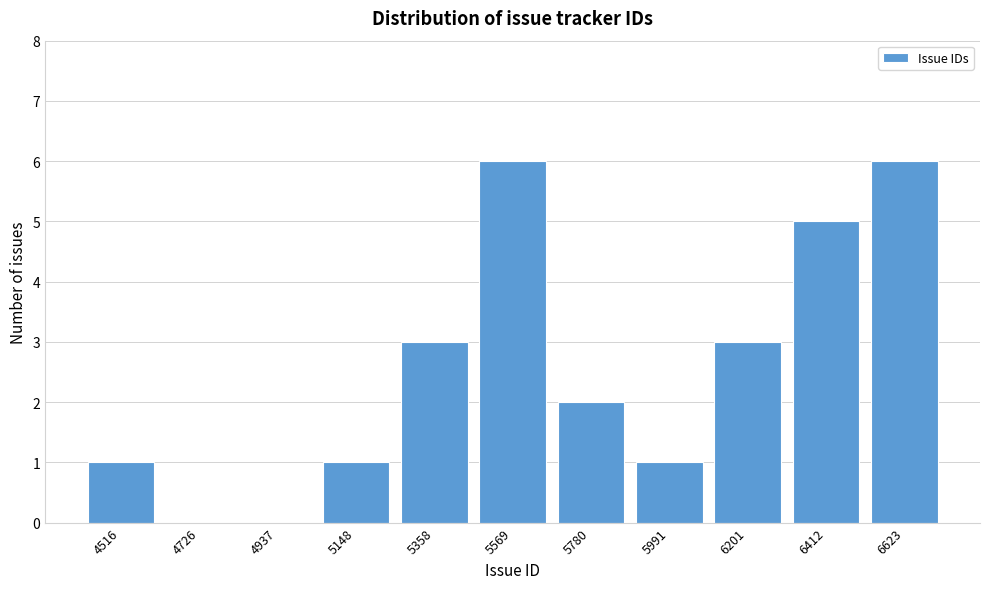

Reading left to right, what are all the values shown in this chart?

4516=1	4726=0	4937=0	5148=1	5358=3	5569=6	5780=2	5991=1	6201=3	6412=5	6623=6